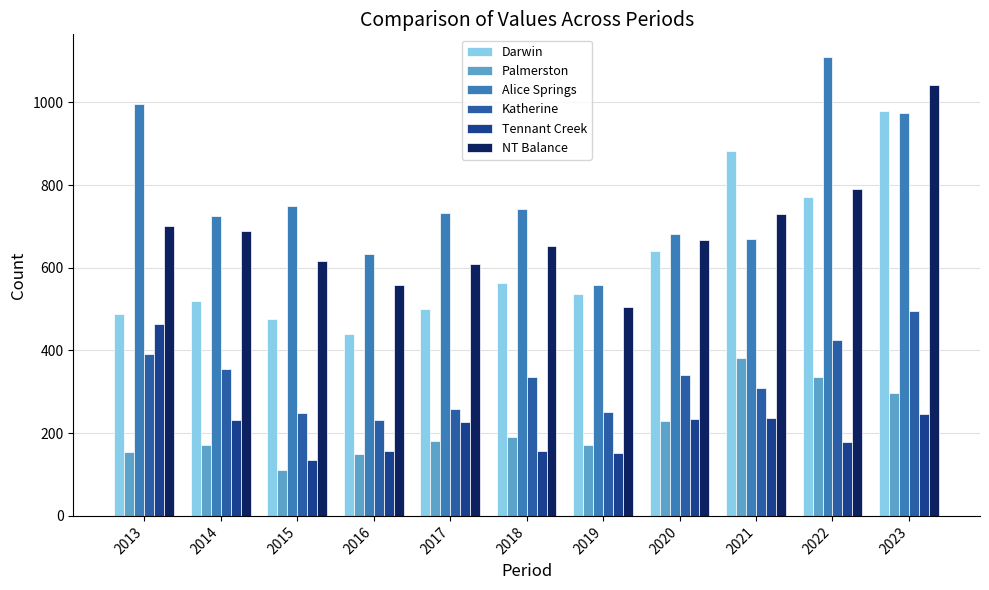

What is the average value of the Palmerston series?

216